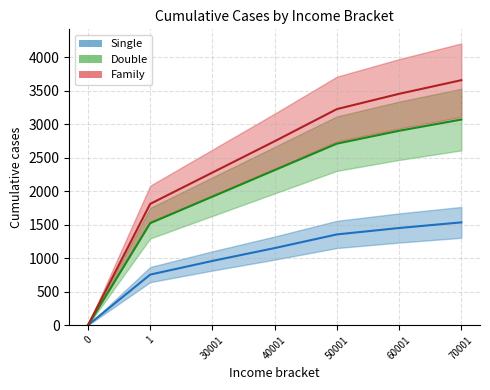

How many data points in col_1 are above 1152?

3